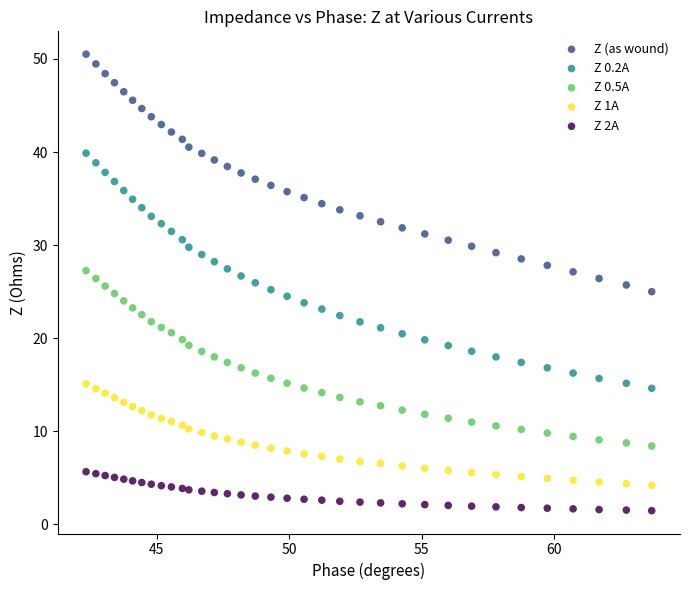

Which series reaches the minimum Y coordinate?

Z 2A